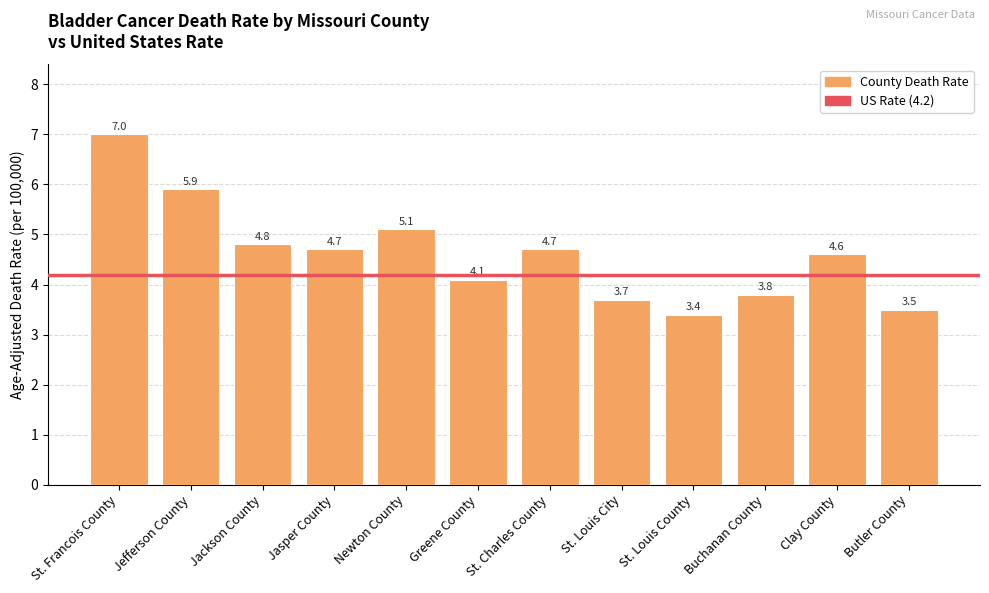

What is the greatest value displayed?

7.0